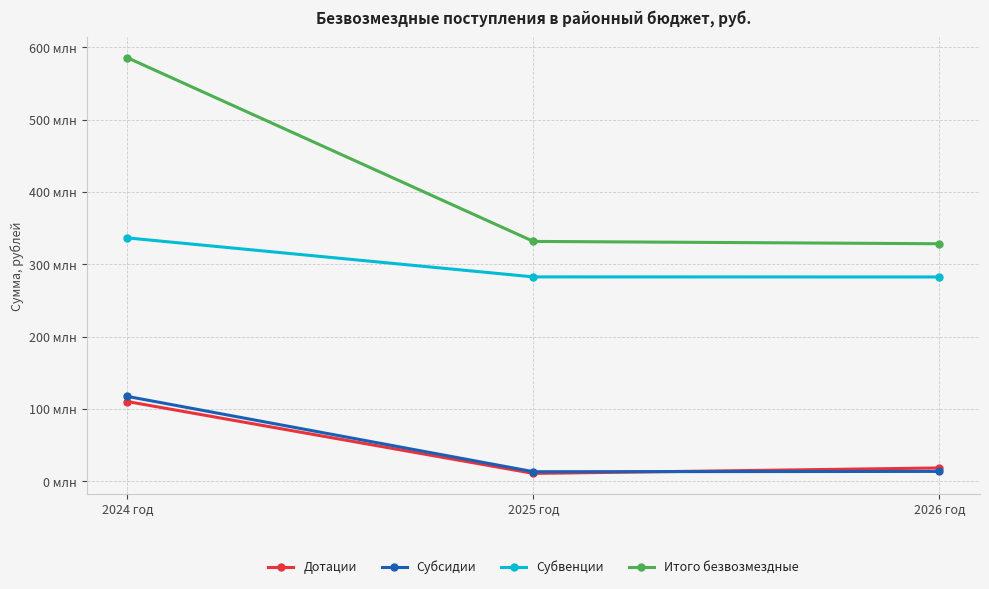

Which category has the lowest value in the Субвенции series?

2026 год